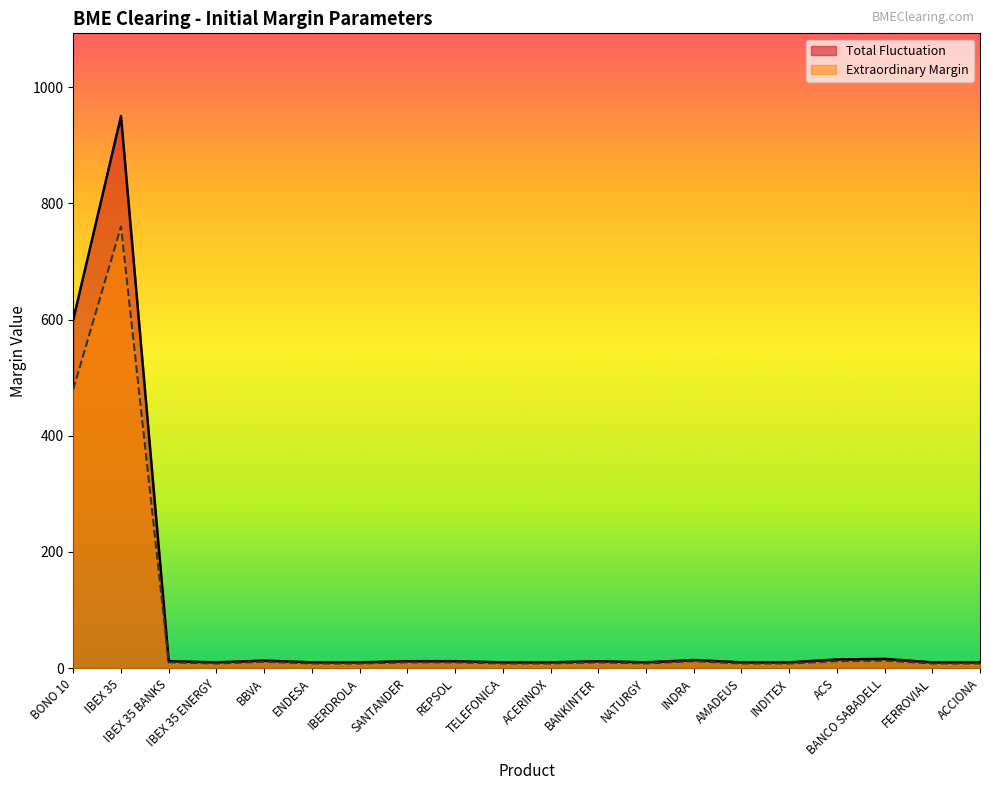

What is the sum of all Extraordinary Margin values?

1408